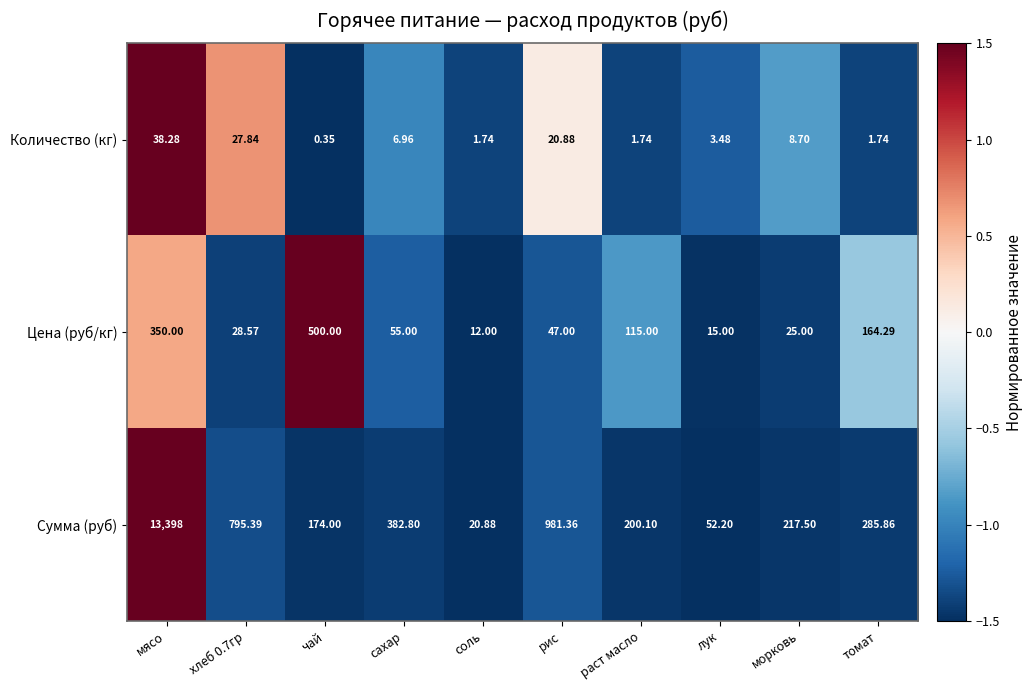

Which series changed the most between сахар and соль?

Сумма (руб)